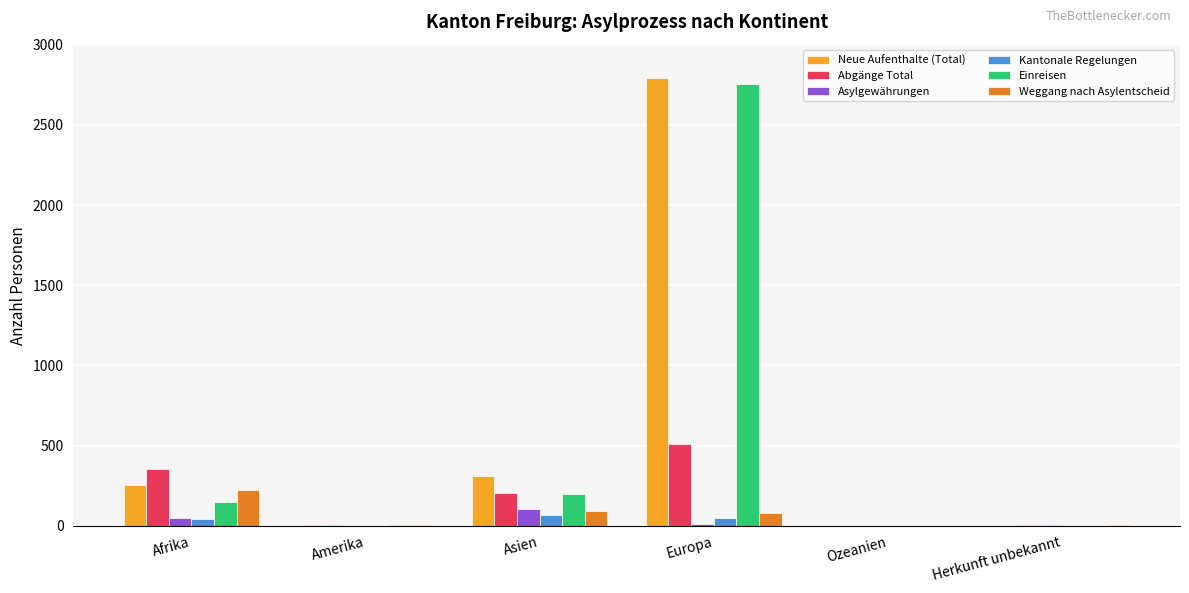

What is the total value across all series at Europa?

6196